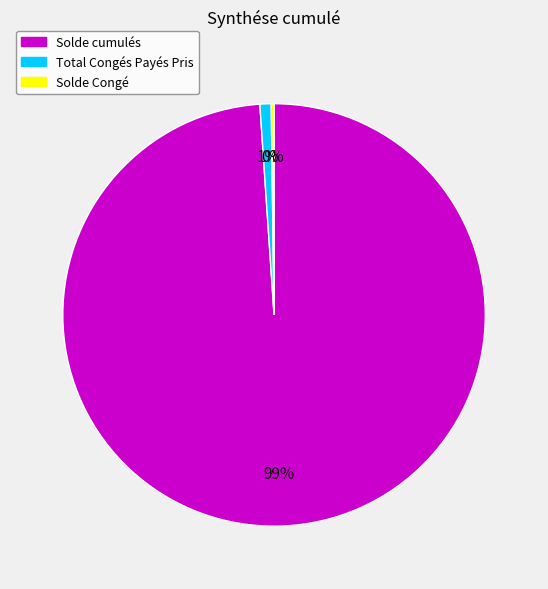

True or false: Solde cumulés accounts for 89% of the total.

False